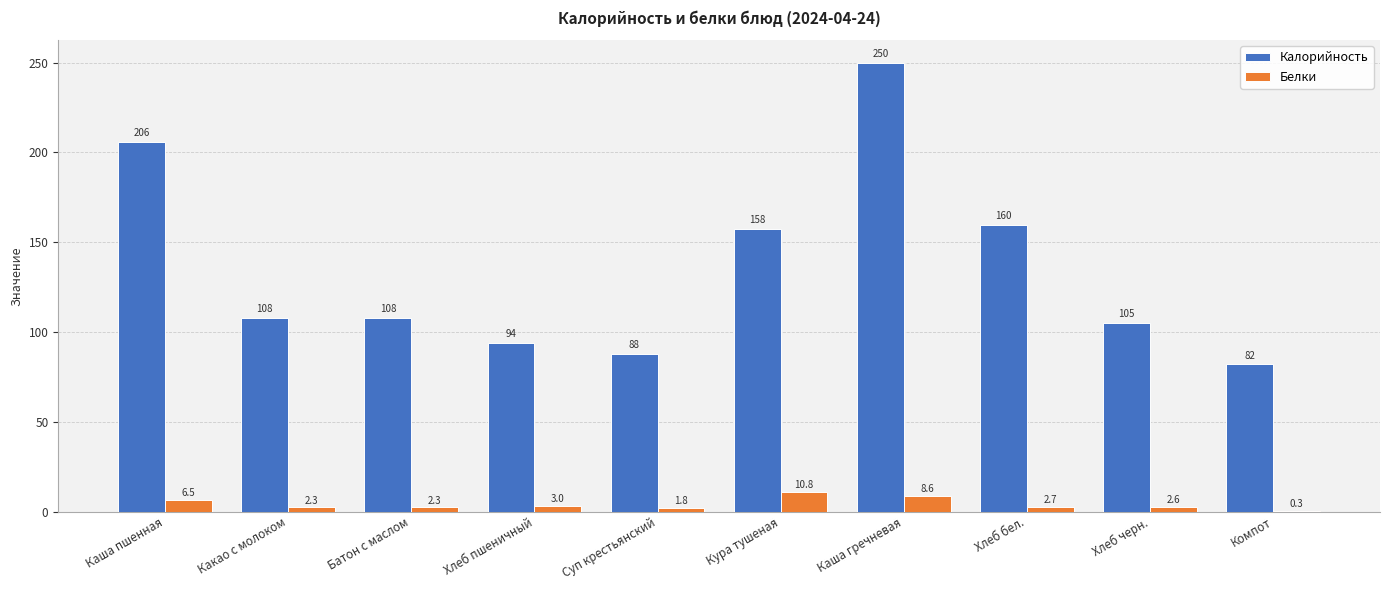

At which category is the sum across all series the highest?

Каша гречневая